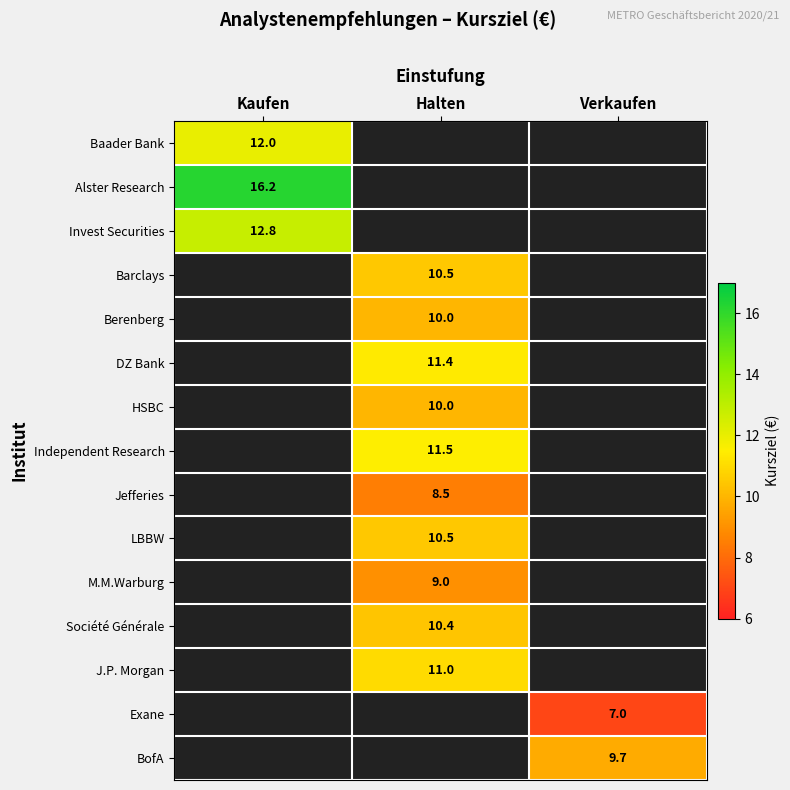

The Barclays series shows 17.6 at Halten. True or false?

False